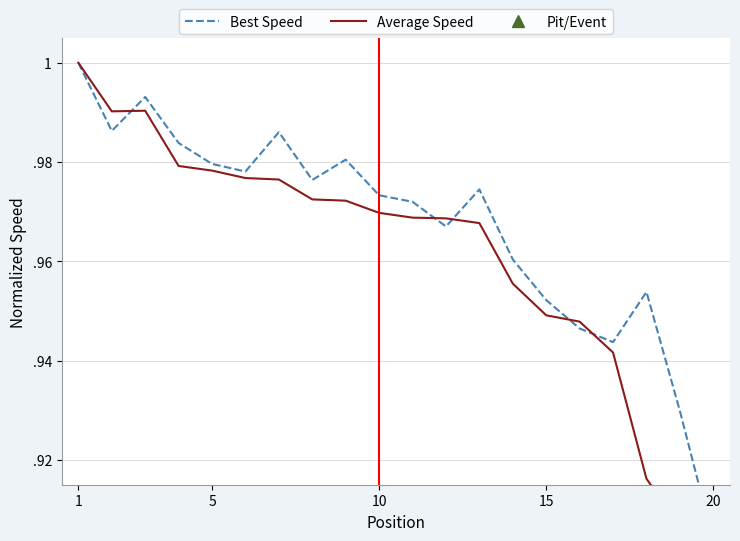

Which series has the largest range (max minus min)?

Best Speed